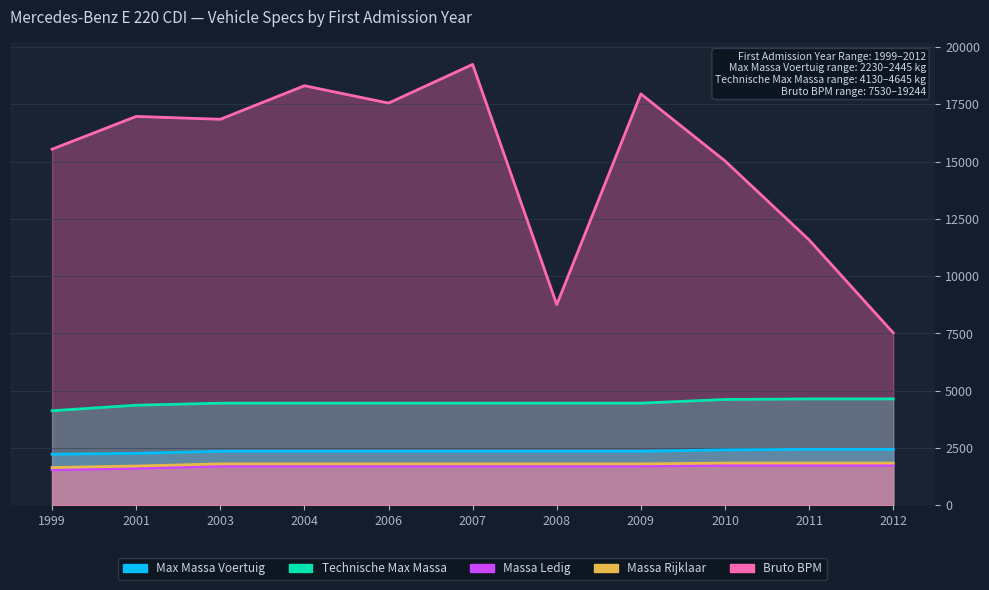

Is it true that massa_ledig_voertuig equals 1710 at 2009?

True